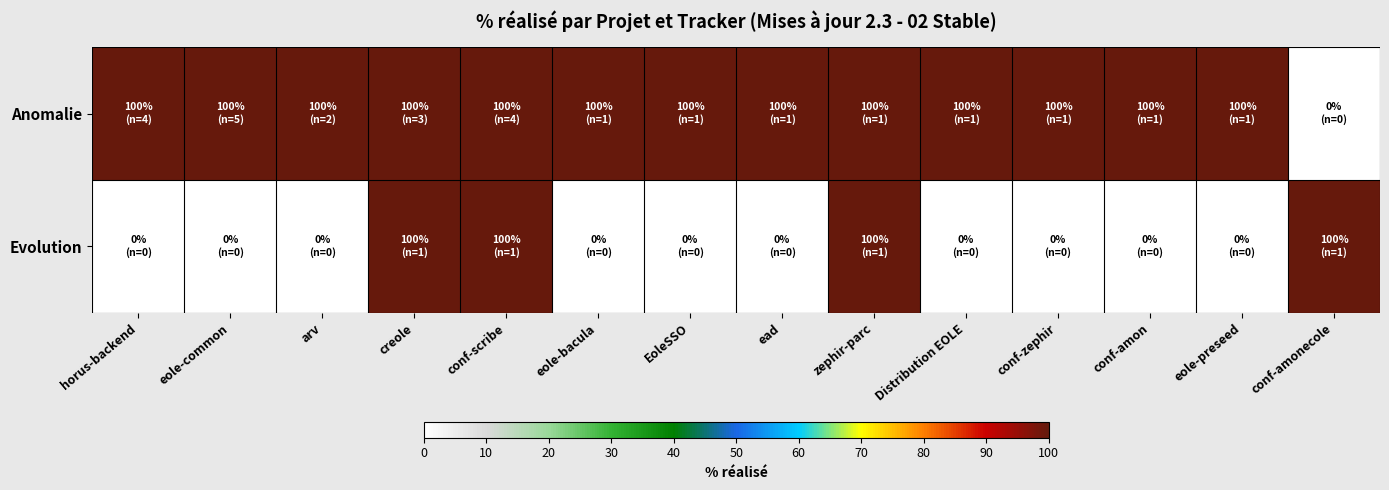

How many series are shown in this chart?

2